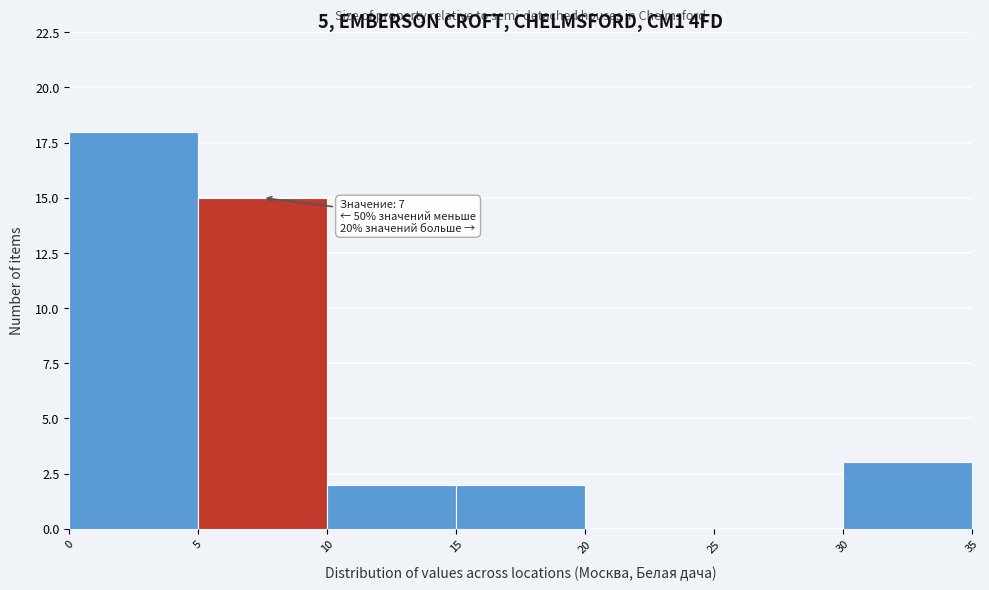

Over which range of the x-axis is the bar tallest?

0 to 5